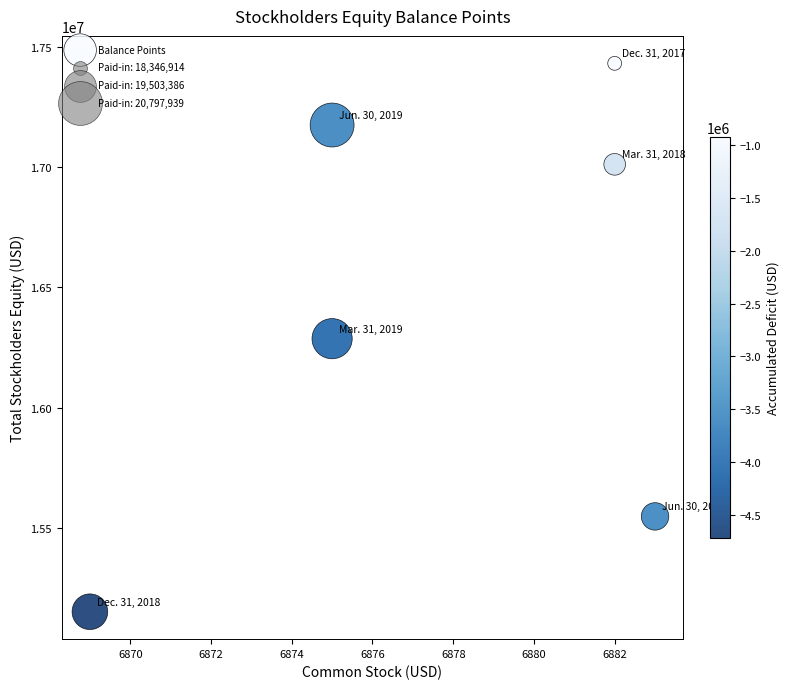

What is the range of X values (max minus min)?

14